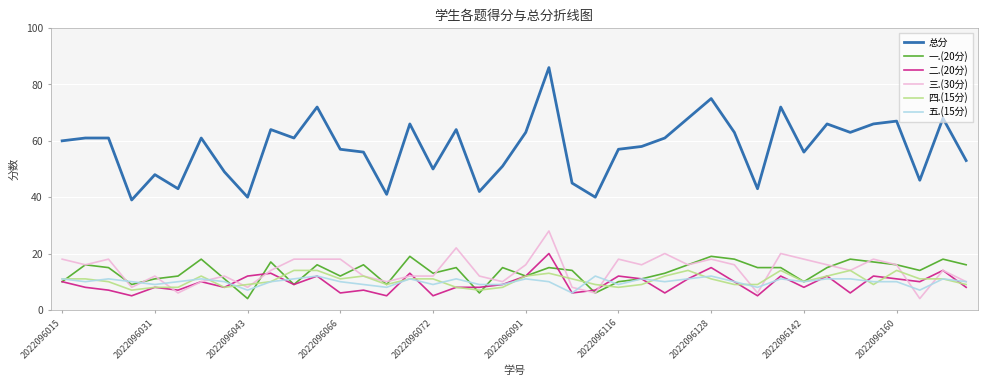

Does the chart have visible grid lines?

Yes